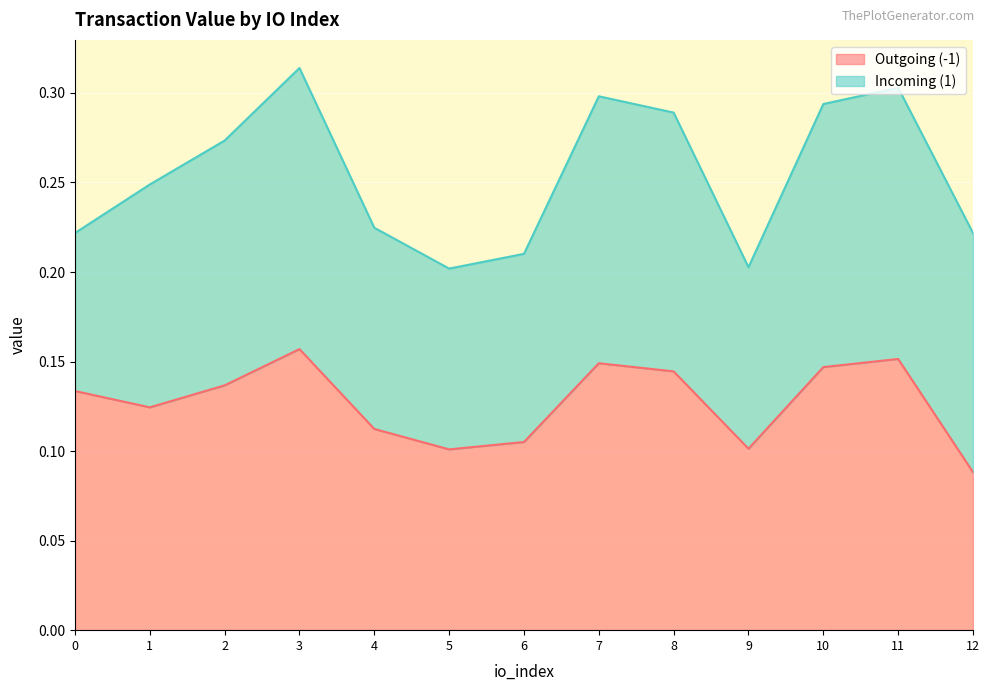

Rank the categories by value from highest to lowest.

3, 11, 7, 10, 8, 2, 0, 1, 4, 6, 9, 5, 12